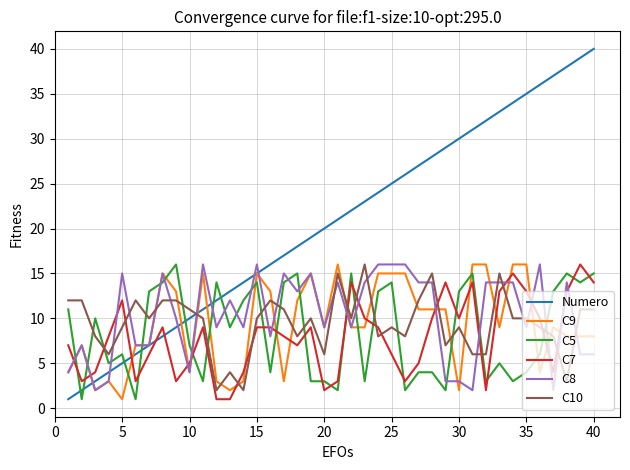

Which series ends up on top after the final intersection of C5 and C7?

C5